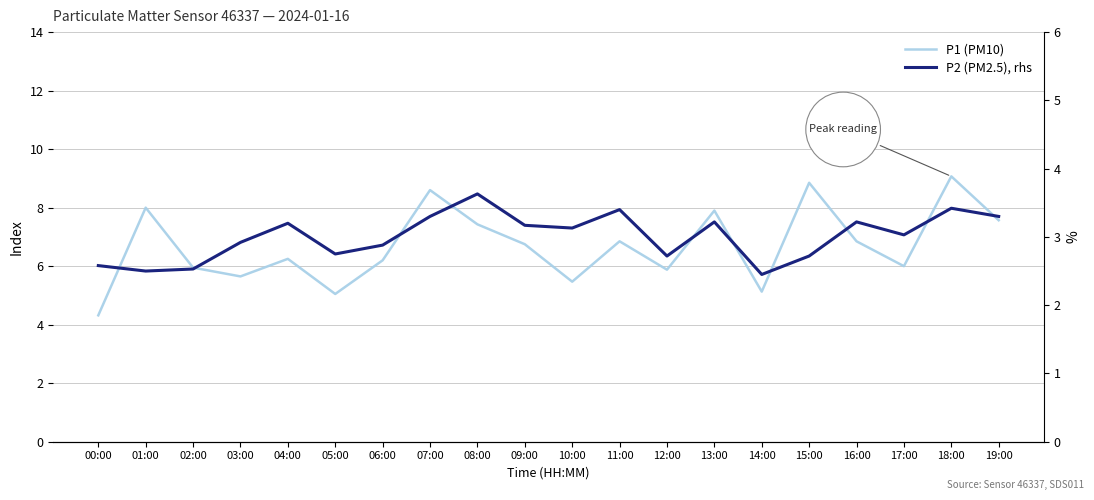

True or false: P1 (PM10) has a value of 5.7 at 03:00.

True